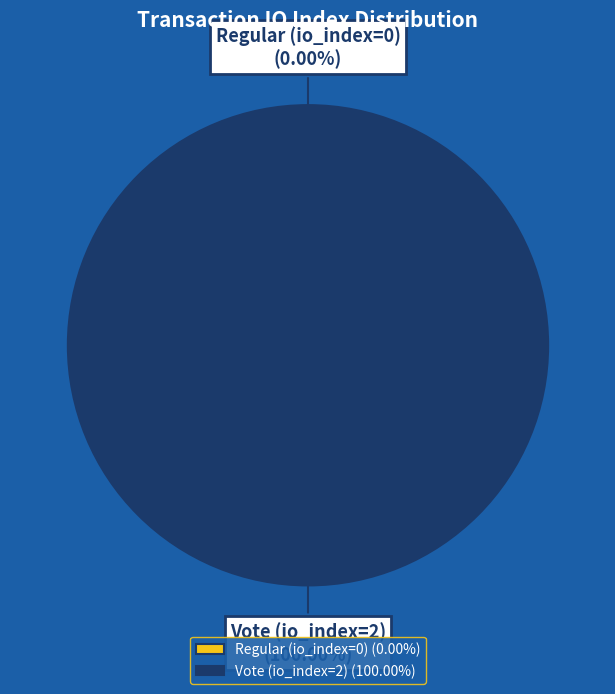

Is there a majority slice in this chart?

Yes